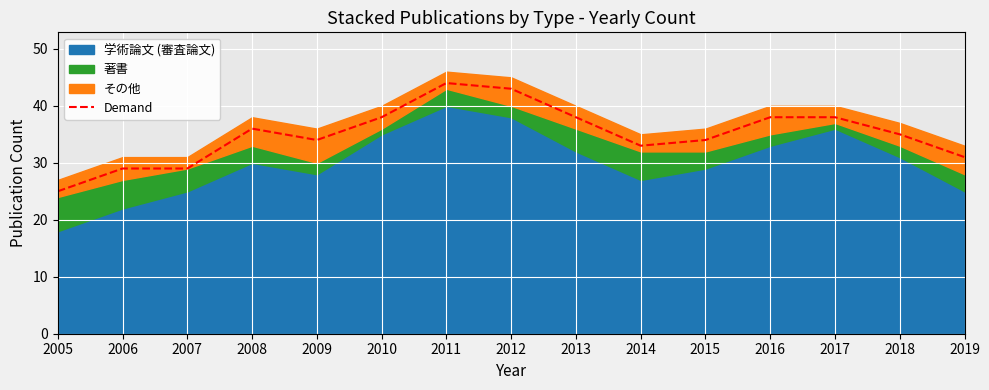

List the labels in order of value, largest first.

2011, 2012, 2010, 2013, 2016, 2017, 2008, 2018, 2009, 2015, 2014, 2019, 2006, 2007, 2005